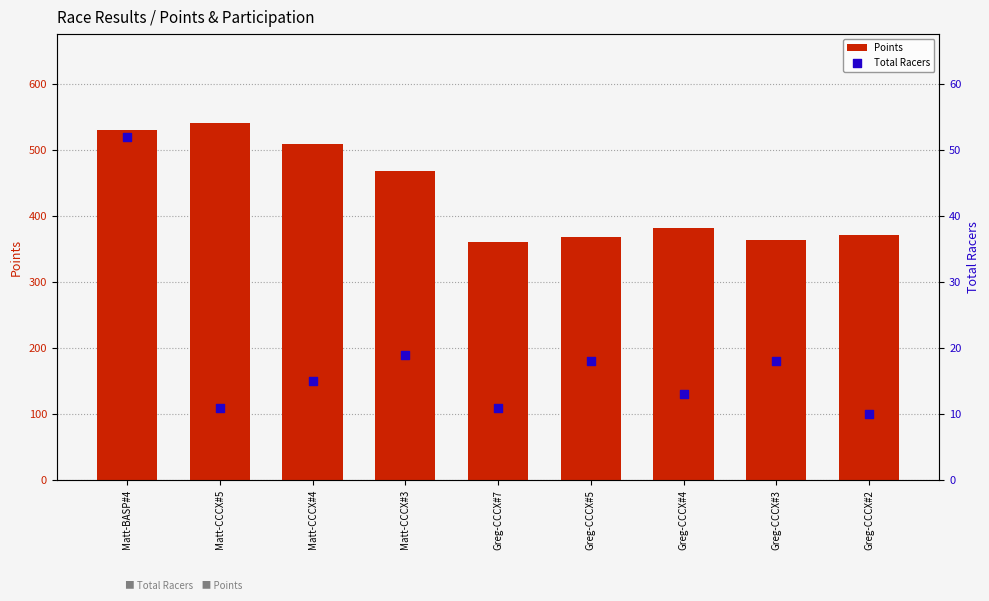

Which series contains the lowest Y value?

Total Racers